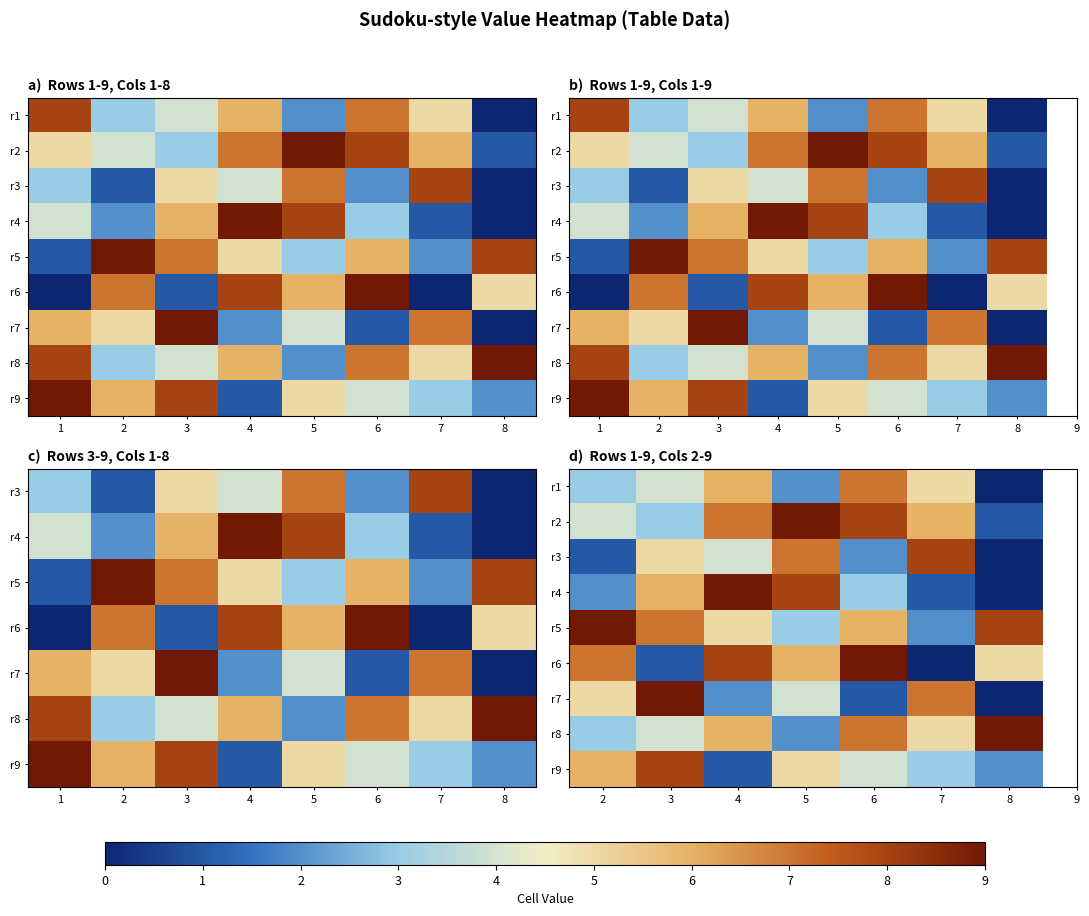

At which category is the sum across all series the highest?

4